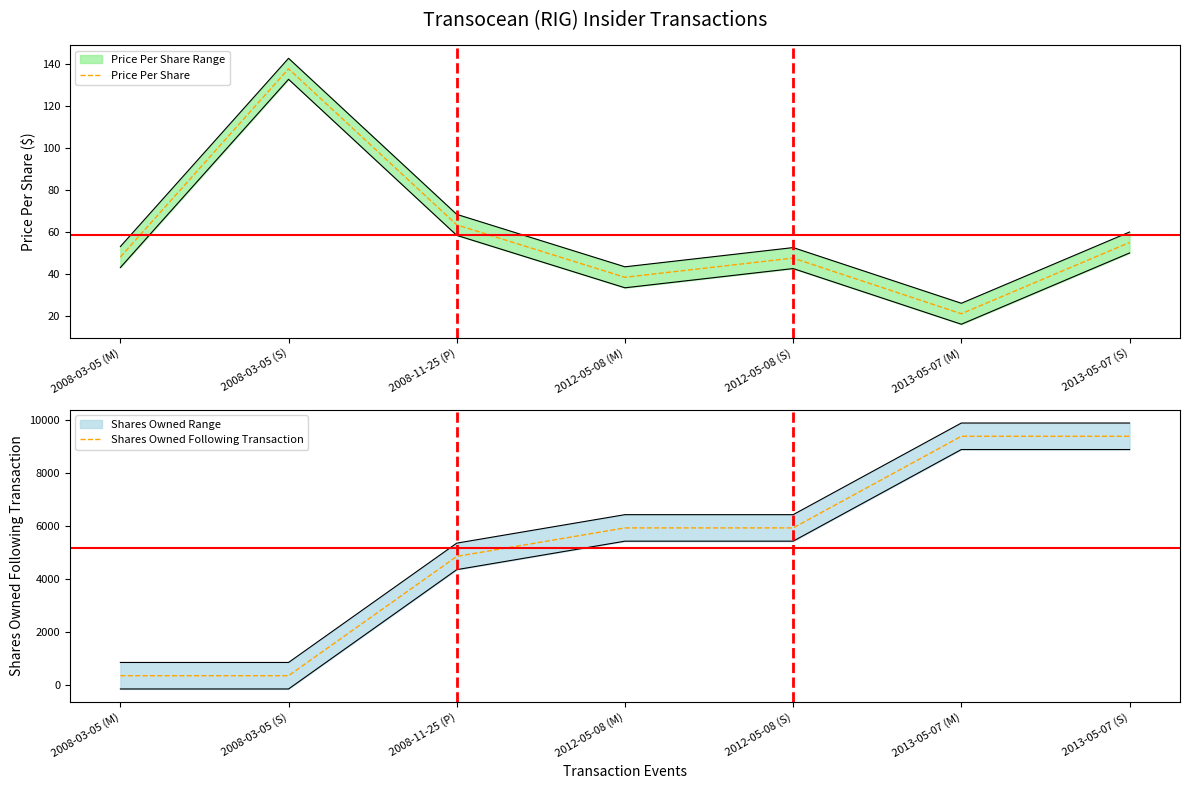

At which label is Price Per Share closest to 79?

2008-11-25 (P)